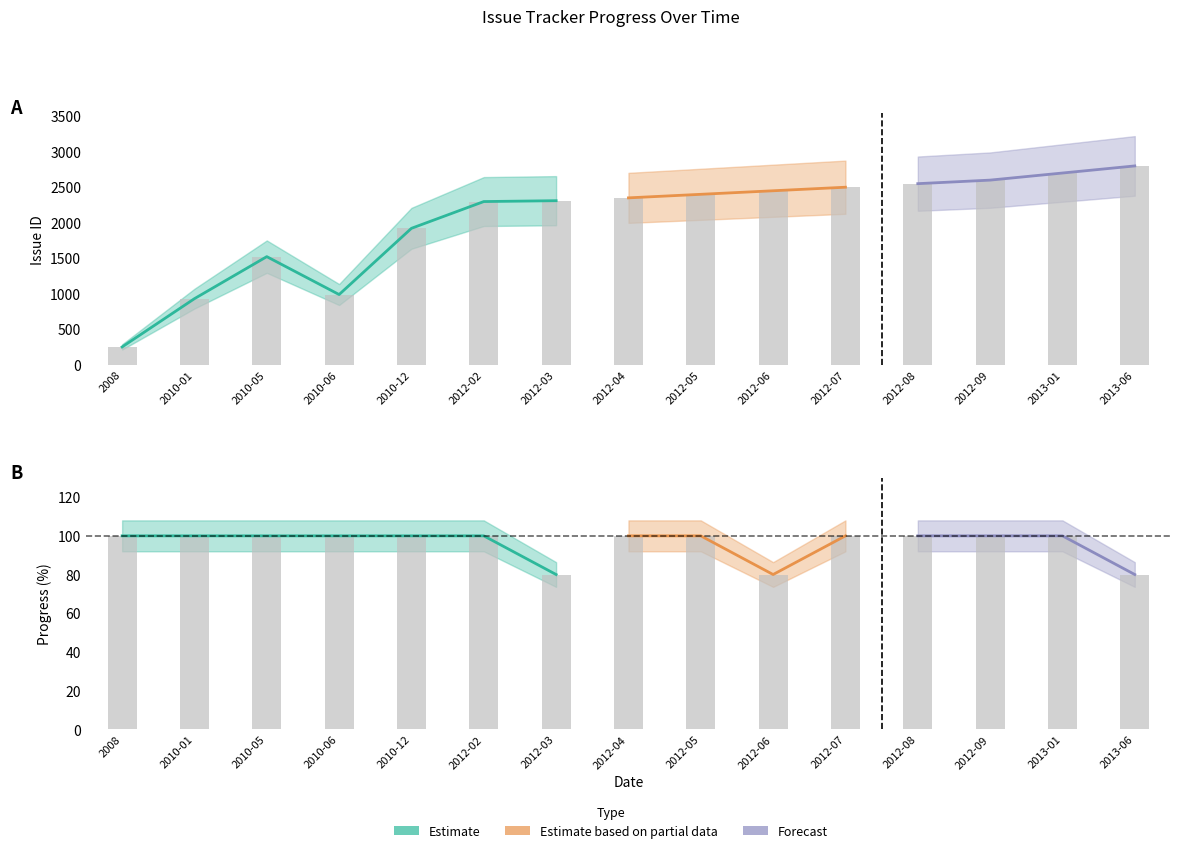

Rank the categories by Progress value from highest to lowest.

2008, 2010-01, 2010-05, 2010-06, 2010-12, 2012-02, 2012-04, 2012-05, 2012-07, 2012-08, 2012-09, 2013-01, 2012-03, 2012-06, 2013-06